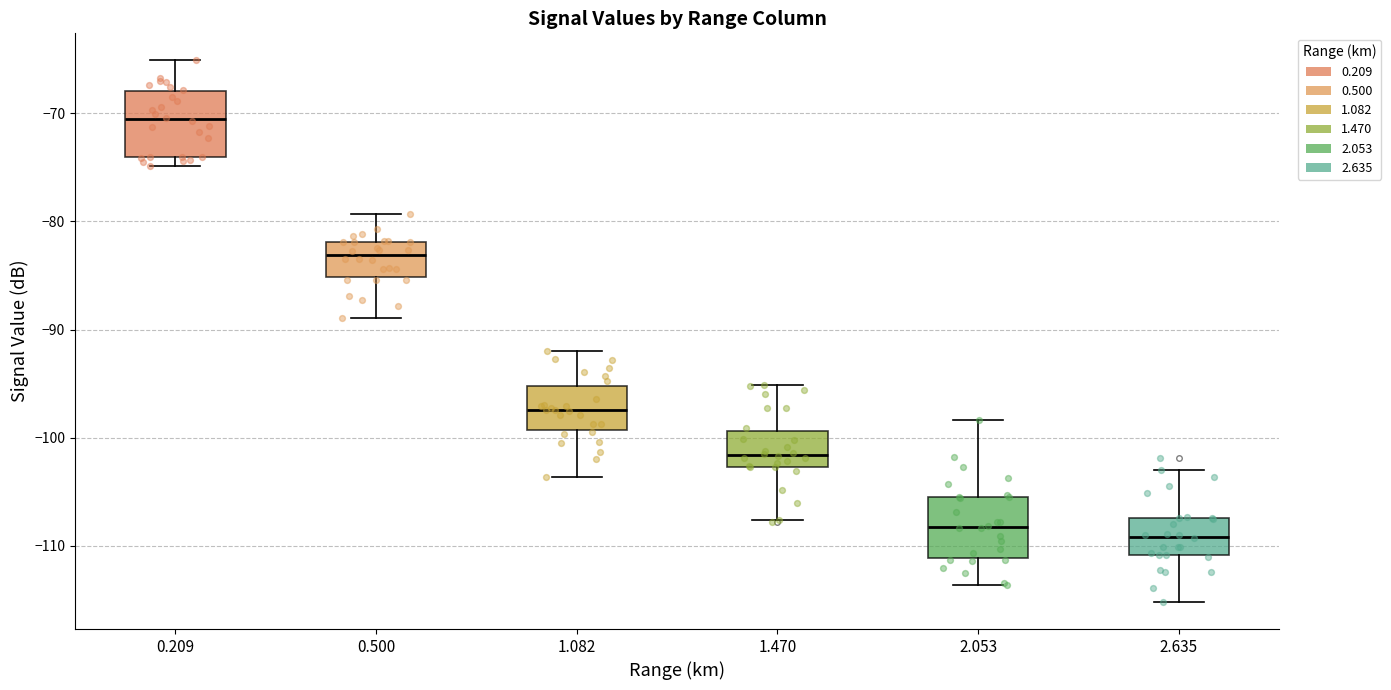

Reading left to right, transcribe this box plot: for each box, give where its median line is, the range the box spans, and where its two whiskers end, as read against the y-axis. The values are not printed on the chart, so give them approximately, as read against the axis.

0.209: median -71, box -74 to -68, whiskers -75 to -65
0.500: median -83, box -85 to -82, whiskers -89 to -79
1.082: median -97, box -99 to -95, whiskers -104 to -92
1.470: median -102, box -103 to -99, whiskers -108 to -95
2.053: median -108, box -111 to -105, whiskers -114 to -98
2.635: median -109, box -111 to -107, whiskers -115 to -103